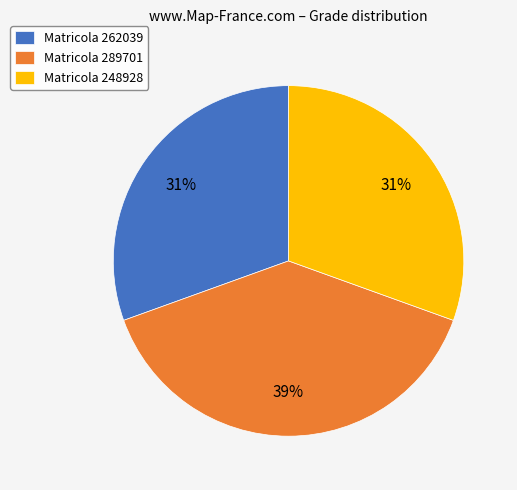

To the nearest percent, what is the combined percentage of Matricola 289701 and Matricola 262039?

69%